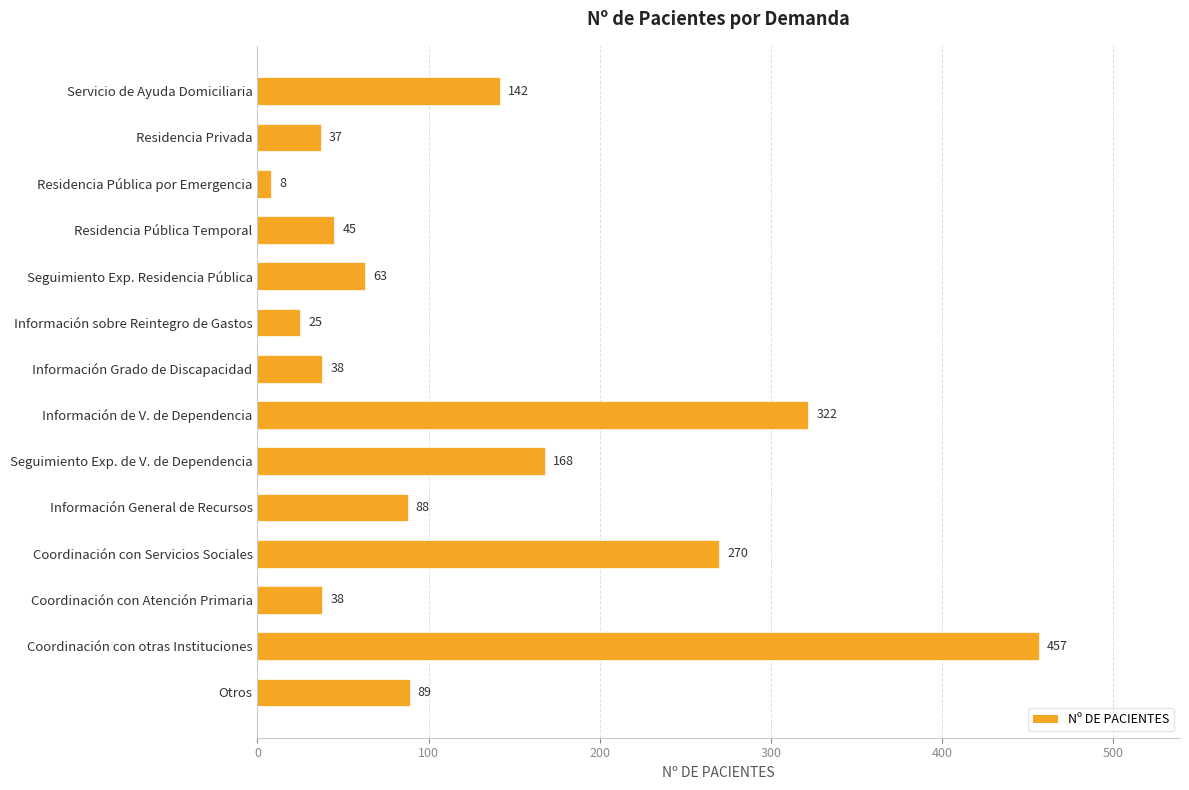

Between Información Grado de Discapacidad and Seguimiento Exp. Residencia Pública, which is larger?

Seguimiento Exp. Residencia Pública